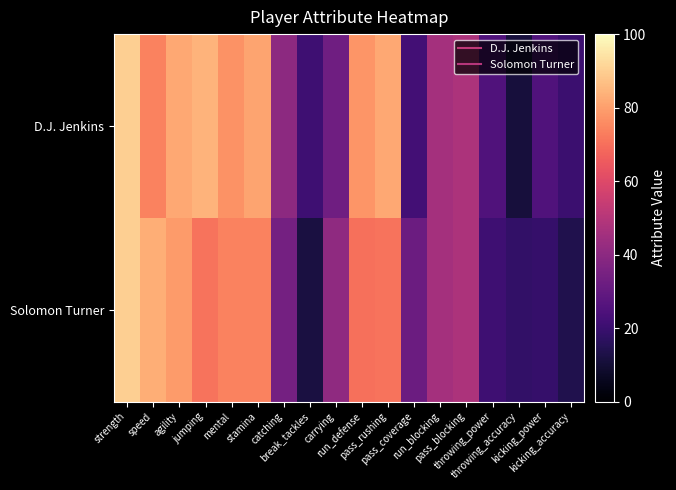

Rank the series at run_blocking from lowest to highest value.

D.J. Jenkins, Solomon Turner